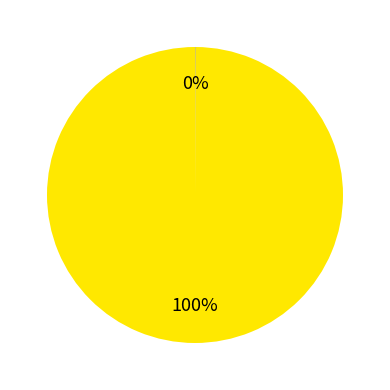

Is there any slice that represents more than half of the pie?

Yes